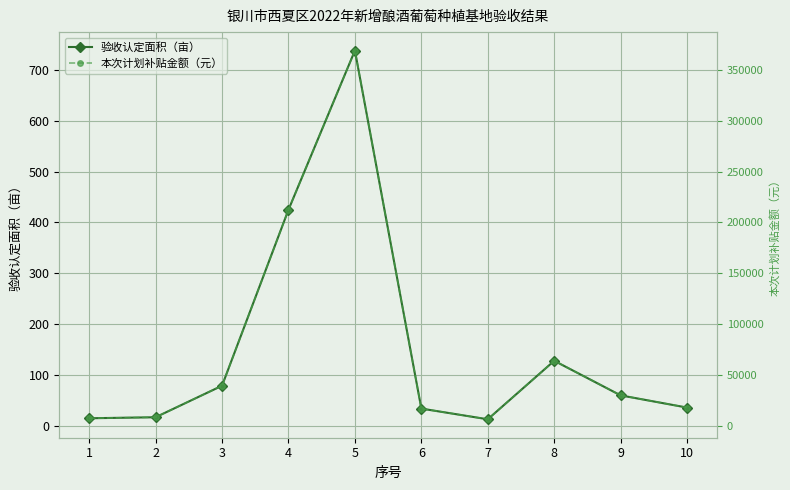

True or false: 本次计划补贴金额（元） has a value of 64000 at 8.

True